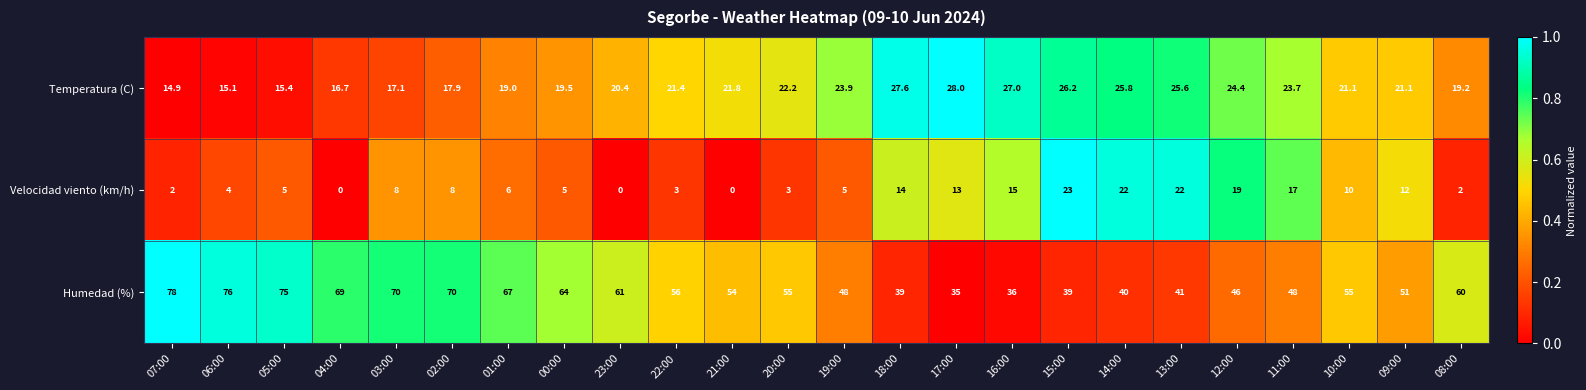

Rank the series by their maximum value, from highest to lowest.

Humedad (%), Temperatura (C), Velocidad viento (km/h)